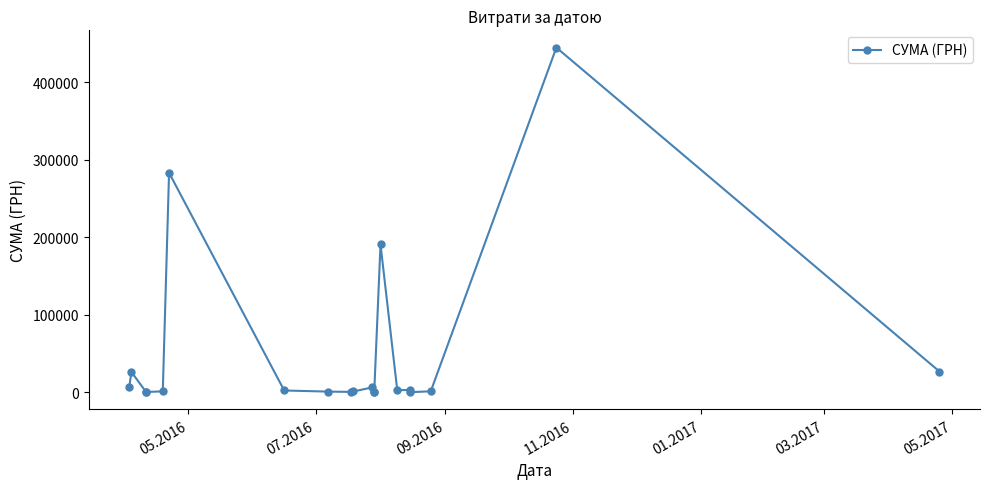

At which label does the data first exceed 2185?

05.2016